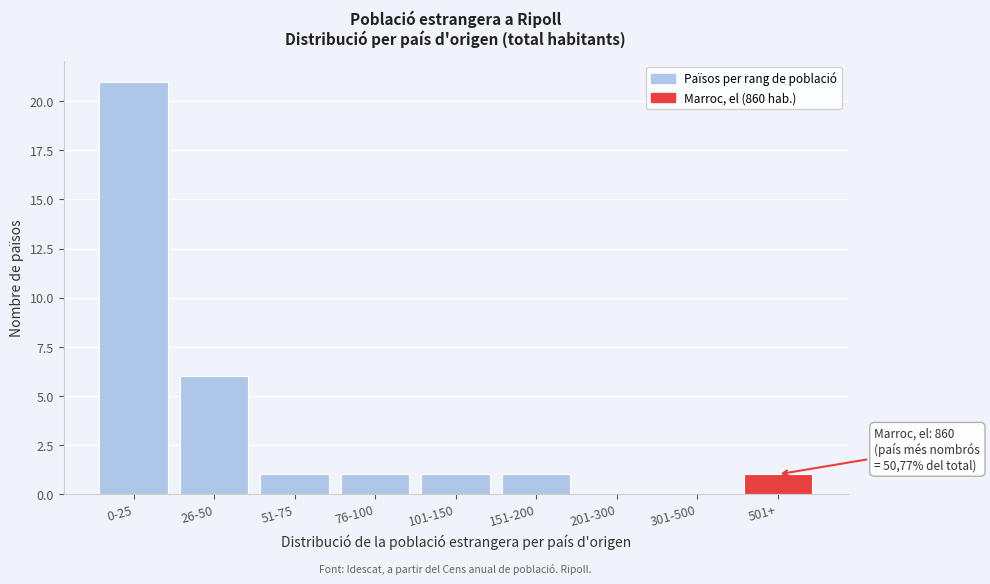

Reading left to right, what are all the values shown in this chart?

0-25=21	26-50=6	51-75=1	76-100=1	101-150=1	151-200=1	201-300=0	301-500=0	501+=1